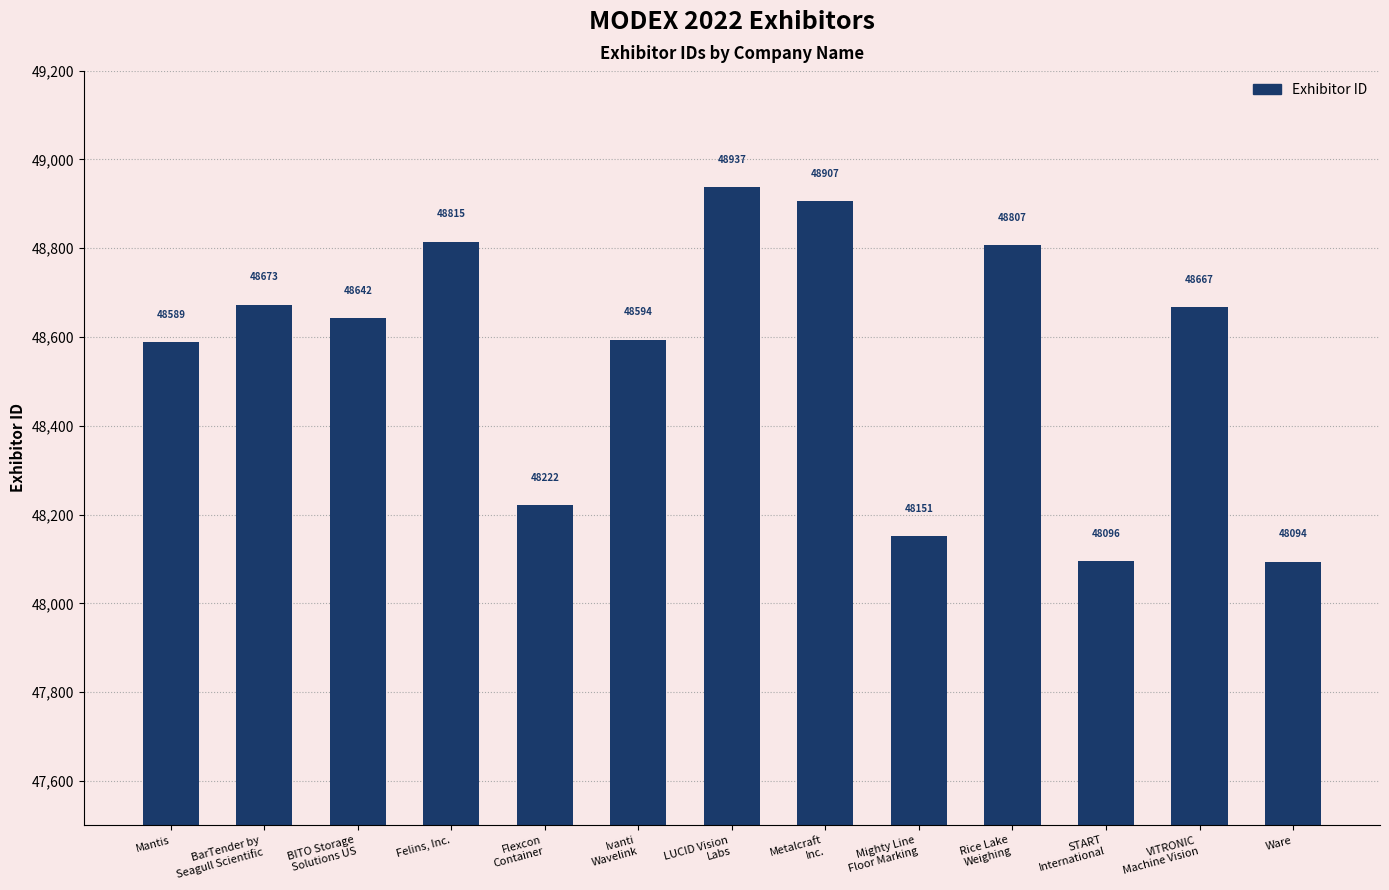

Rank the categories by value from lowest to highest.

Ware, START
International, Mighty Line
Floor Marking, Flexcon
Container, Mantis, Ivanti
Wavelink, BITO Storage
Solutions US, VITRONIC
Machine Vision, BarTender by
Seagull Scientific, Rice Lake
Weighing, Felins, Inc., Metalcraft
Inc., LUCID Vision
Labs